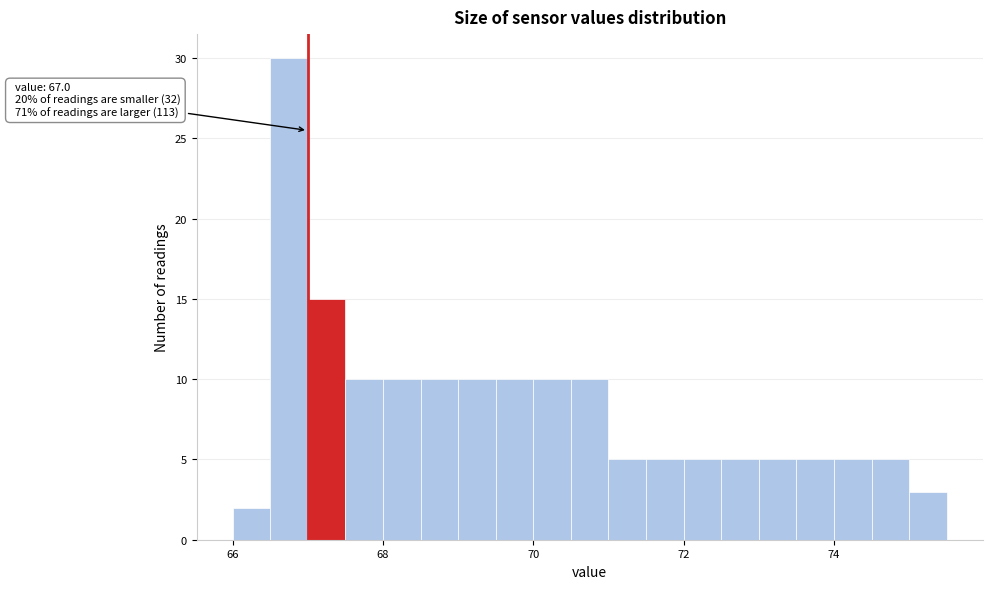

Read against the x-axis, roughly where is the centre of the tallest bar?

66.8